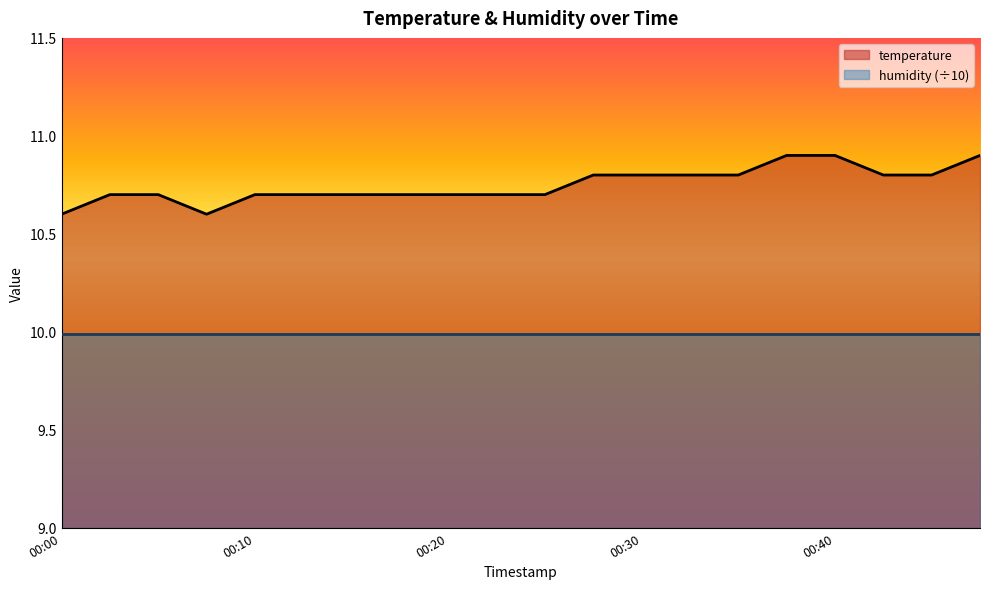

How many categories are shown in the chart?

20